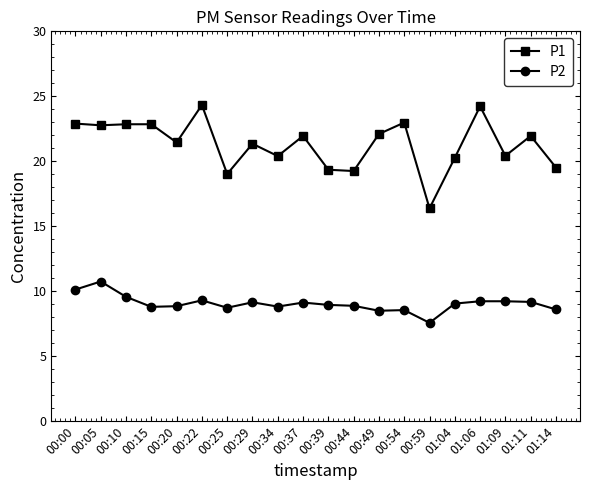

True or false: P2 has more than 0 interior local peaks.

True